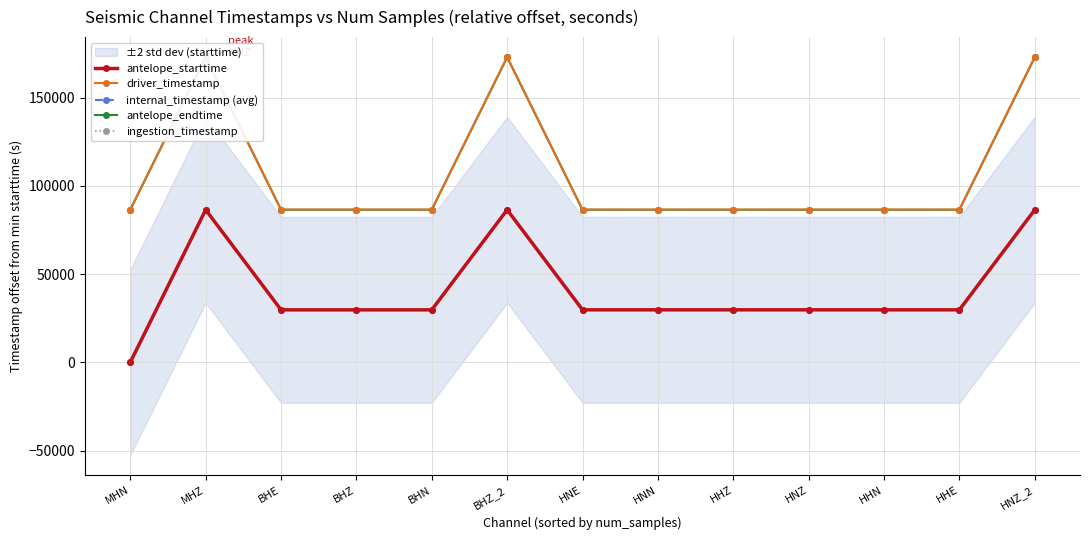

Which label corresponds to the largest value in the chart?

MHZ